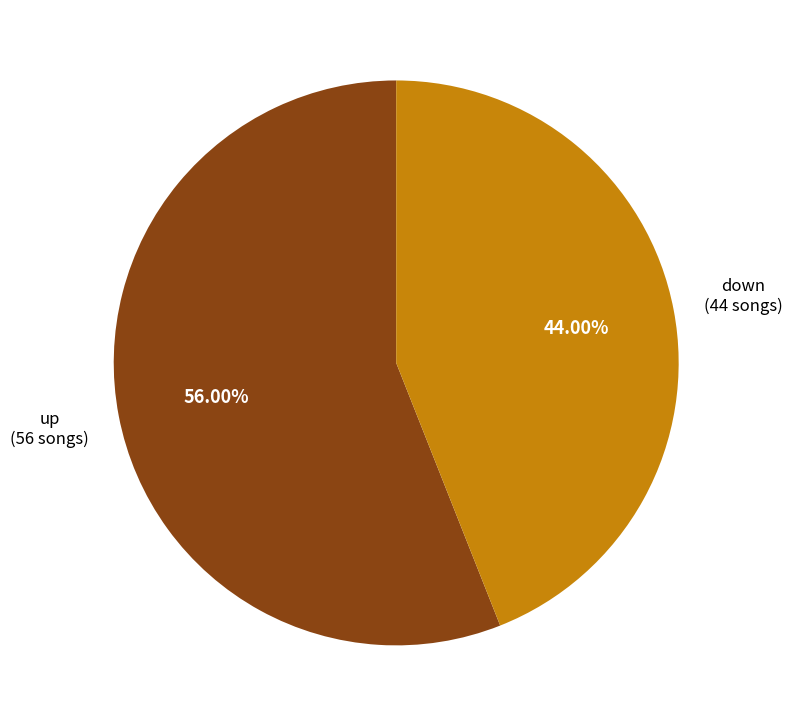

Does any single category account for the majority?

Yes